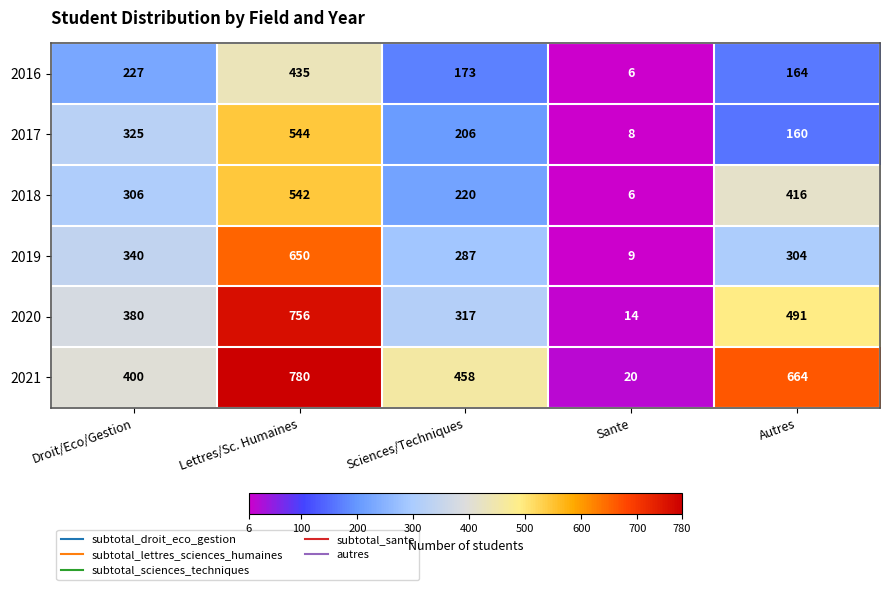

Read the 2019 value at Autres, to the nearest 10.

300